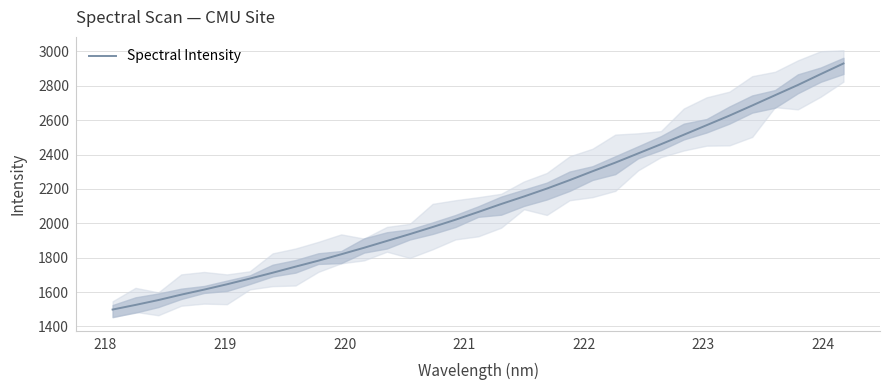

What is the sum of all values?

69907.3